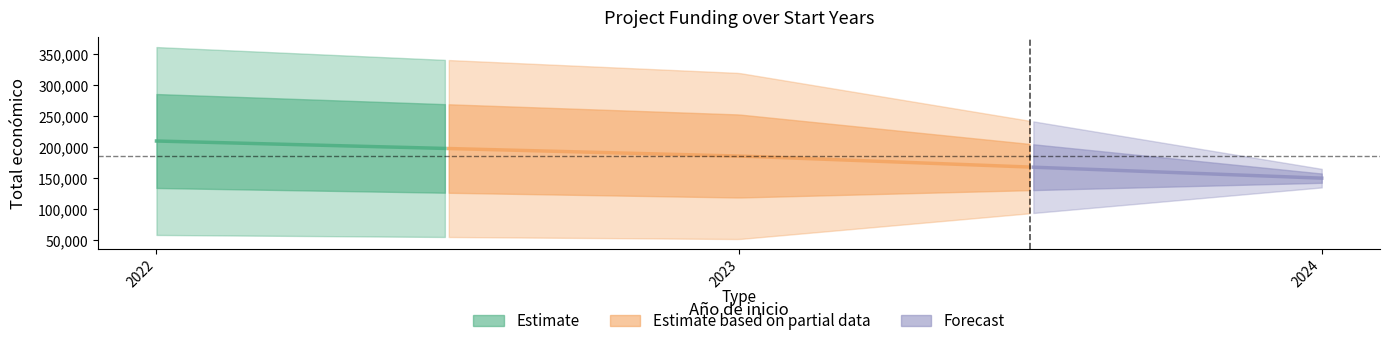

True or false: Total economico and Año de finalización intersect in this chart.

False